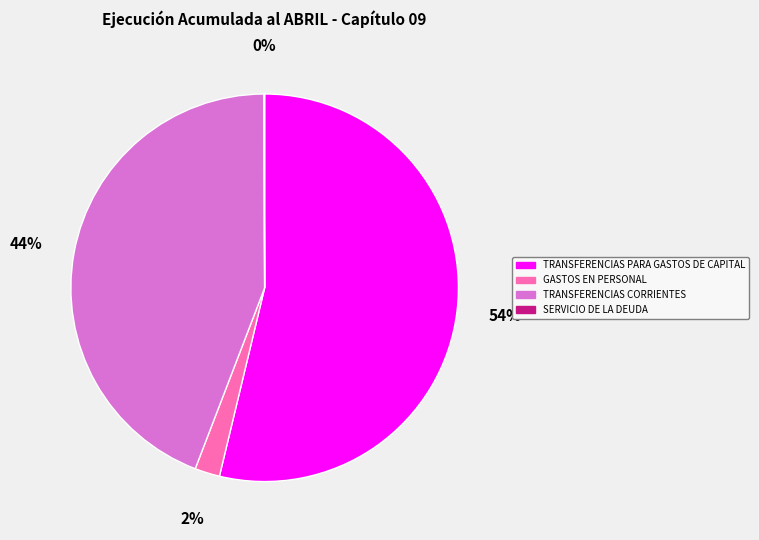

Is there any slice that represents more than half of the pie?

Yes